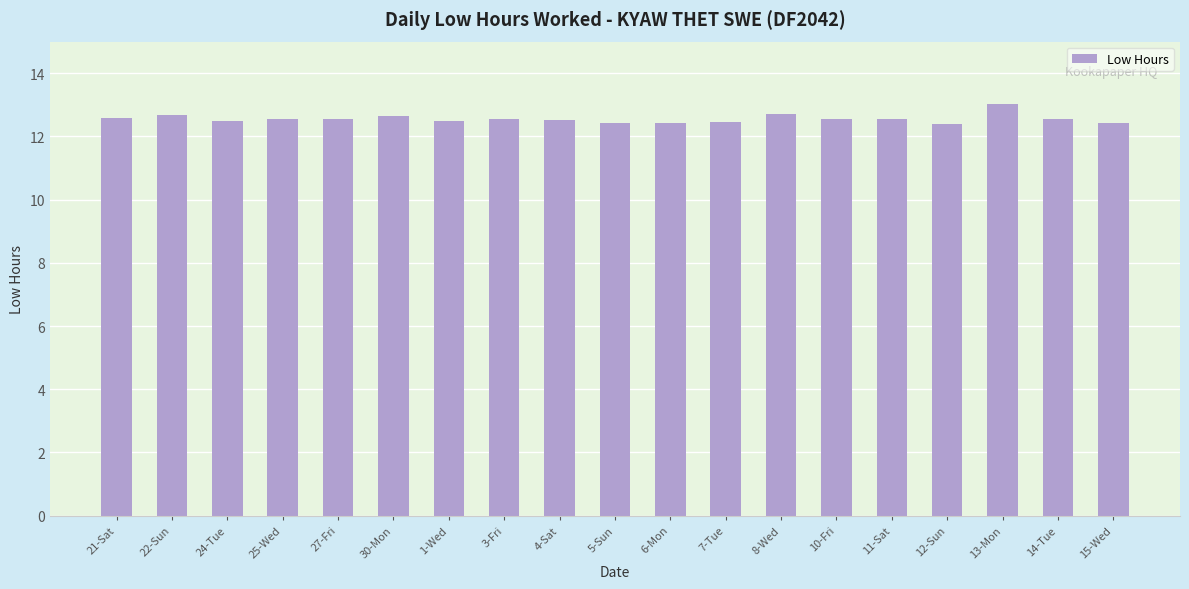

How many bars are there in total?

19